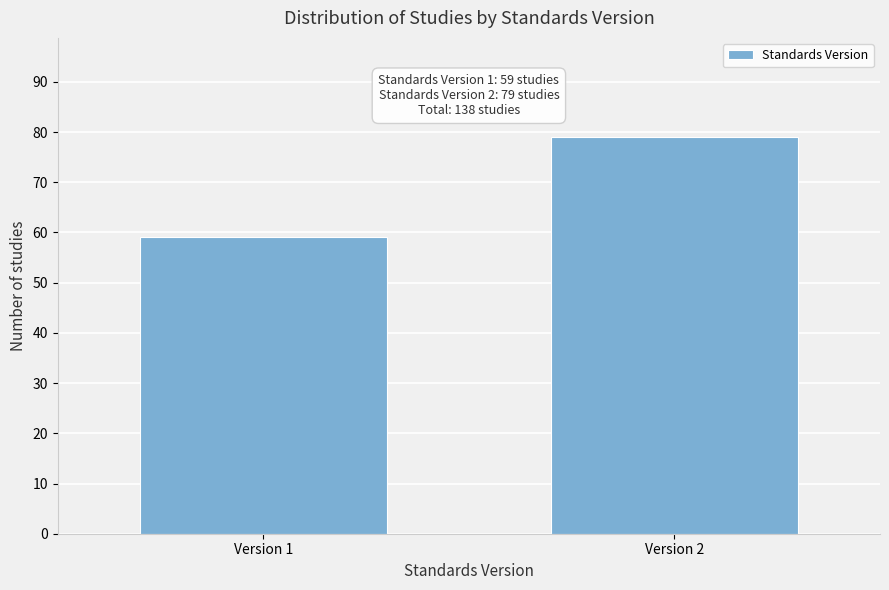

Reading right to left, list all the values displayed in this chart.

79	59